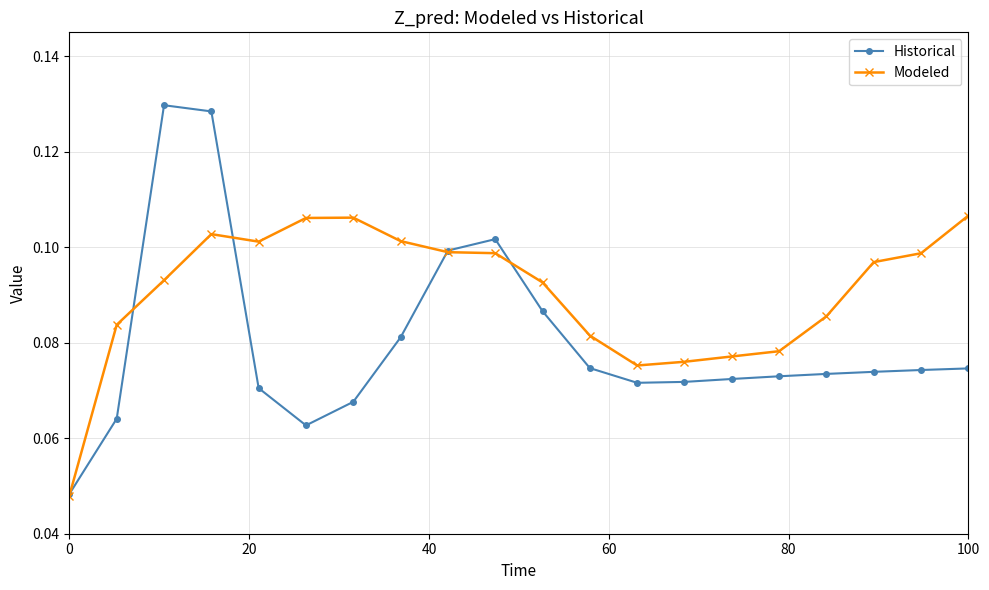

Which series has the widest spread of values?

Historical